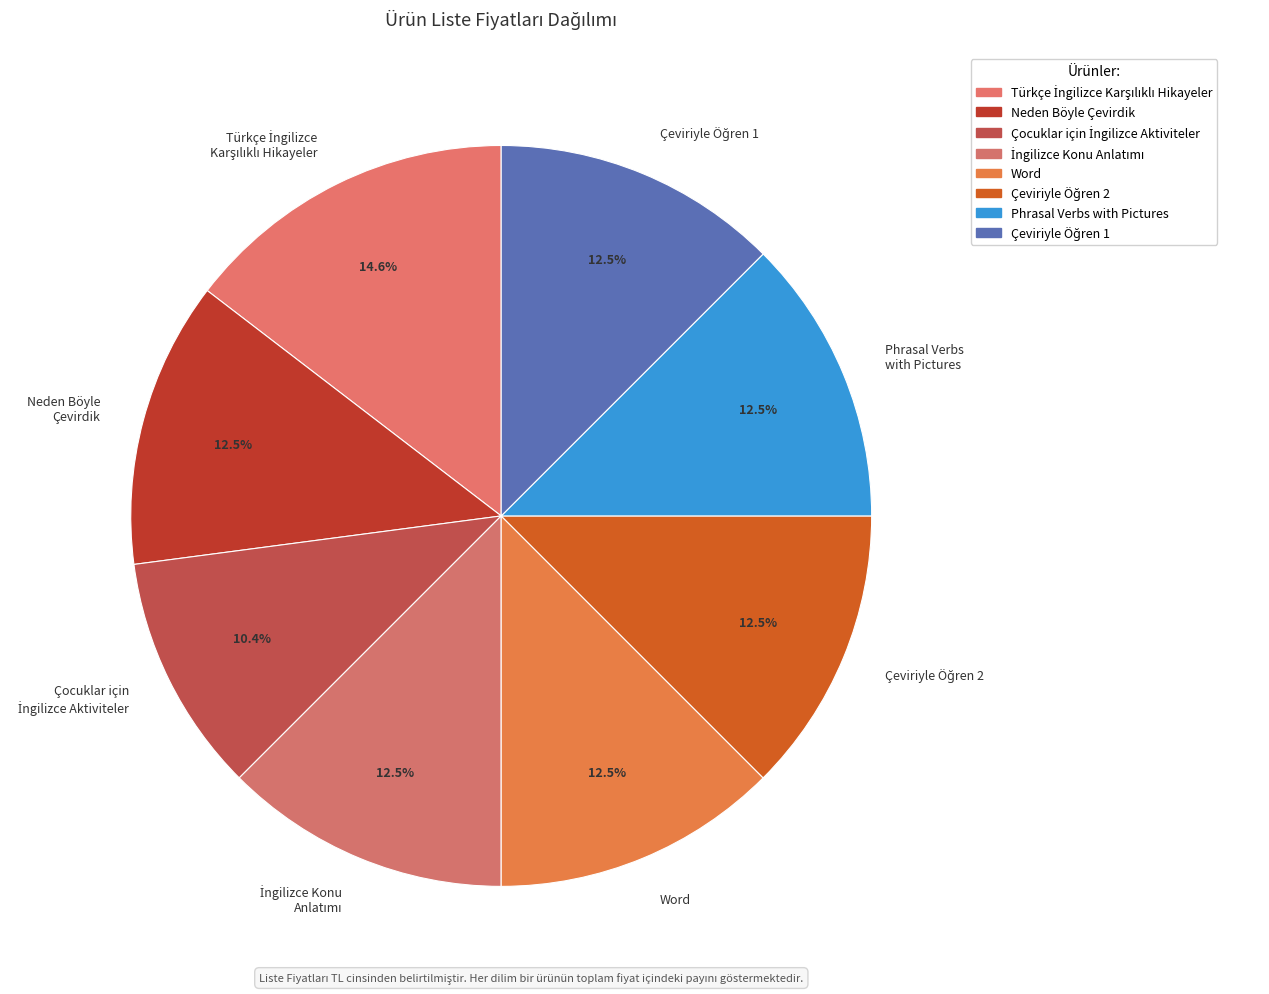

Does any single category account for the majority?

No